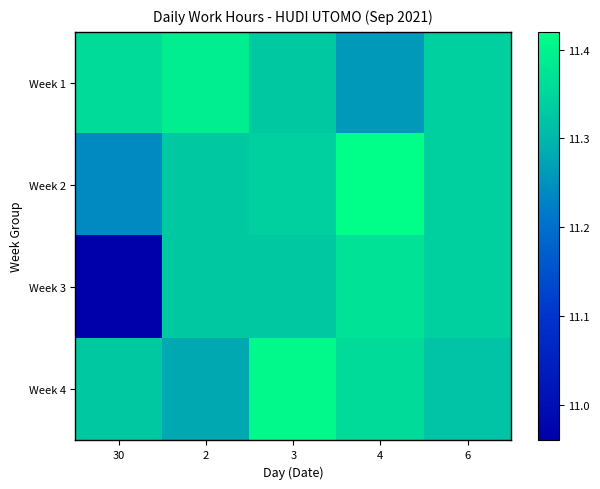

Between 2 and 3, which series saw the biggest shift?

Week 4